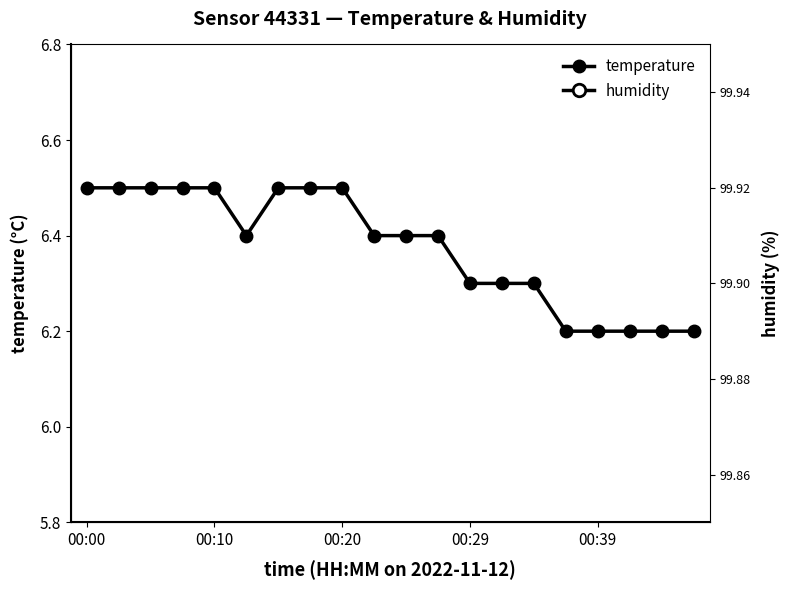

At which category is the sum across all series the highest?

00:00